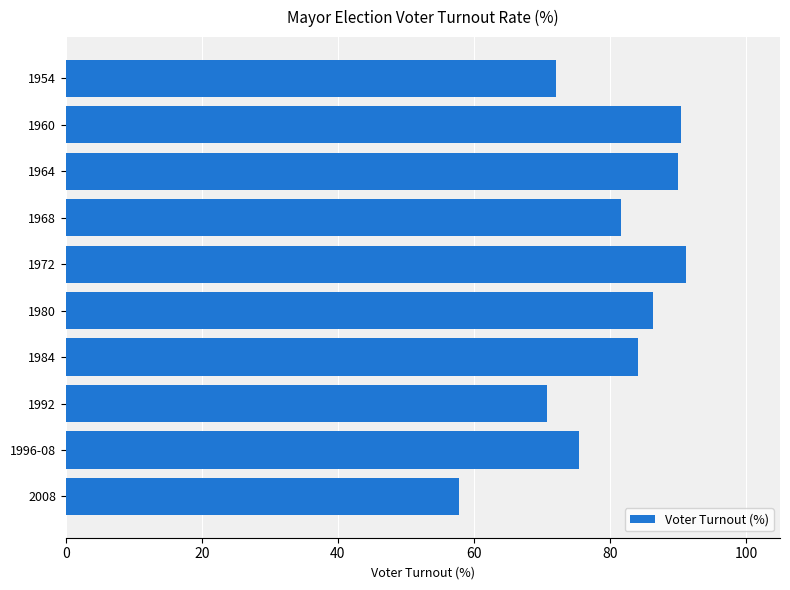

What is the average value?

80.0